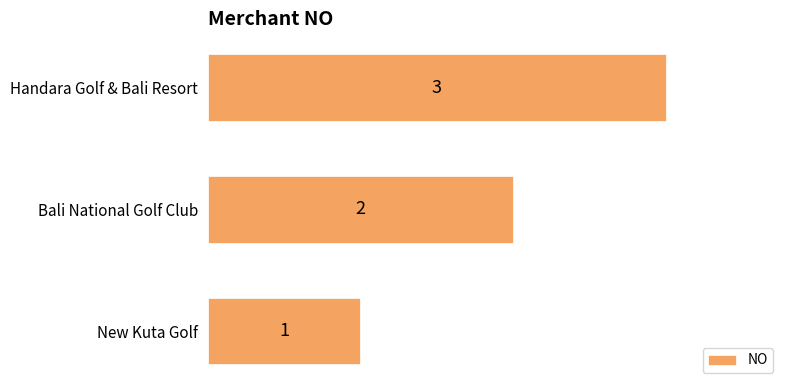

What is the difference between the maximum and second lowest values?

1